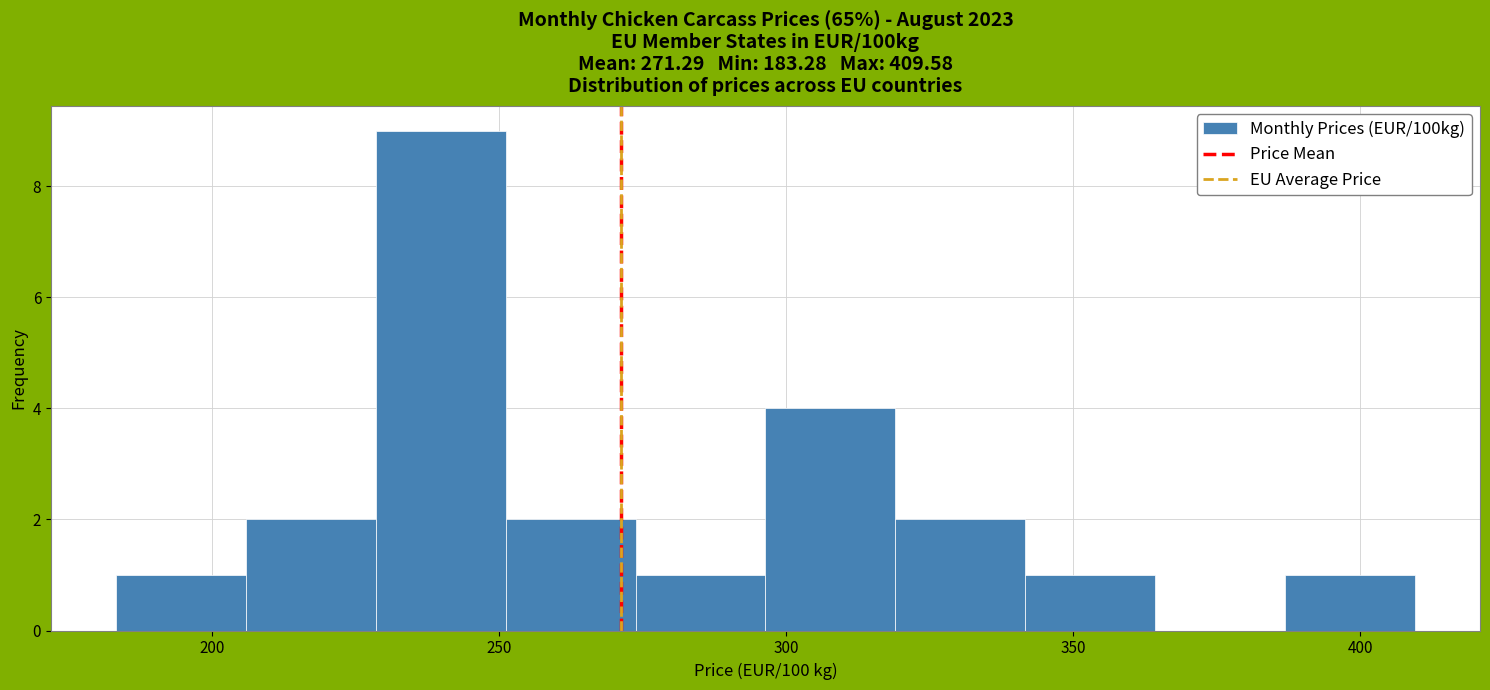

What is the height of the bar covering 230 to 250 on the x-axis? Neither the bar edges nor the heights are printed on the chart, so give them approximately, as read against the axes.

9